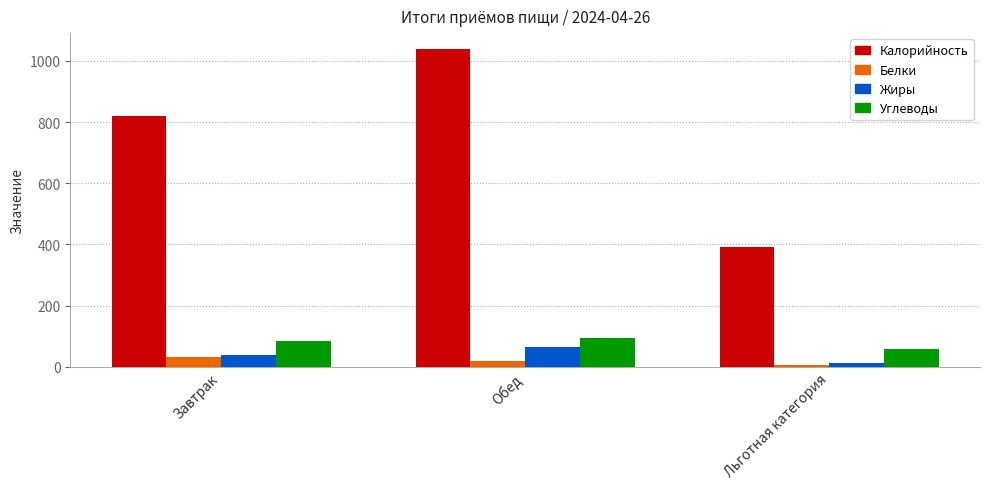

Which series changed the most between Обед and Льготная категория?

Калорийность